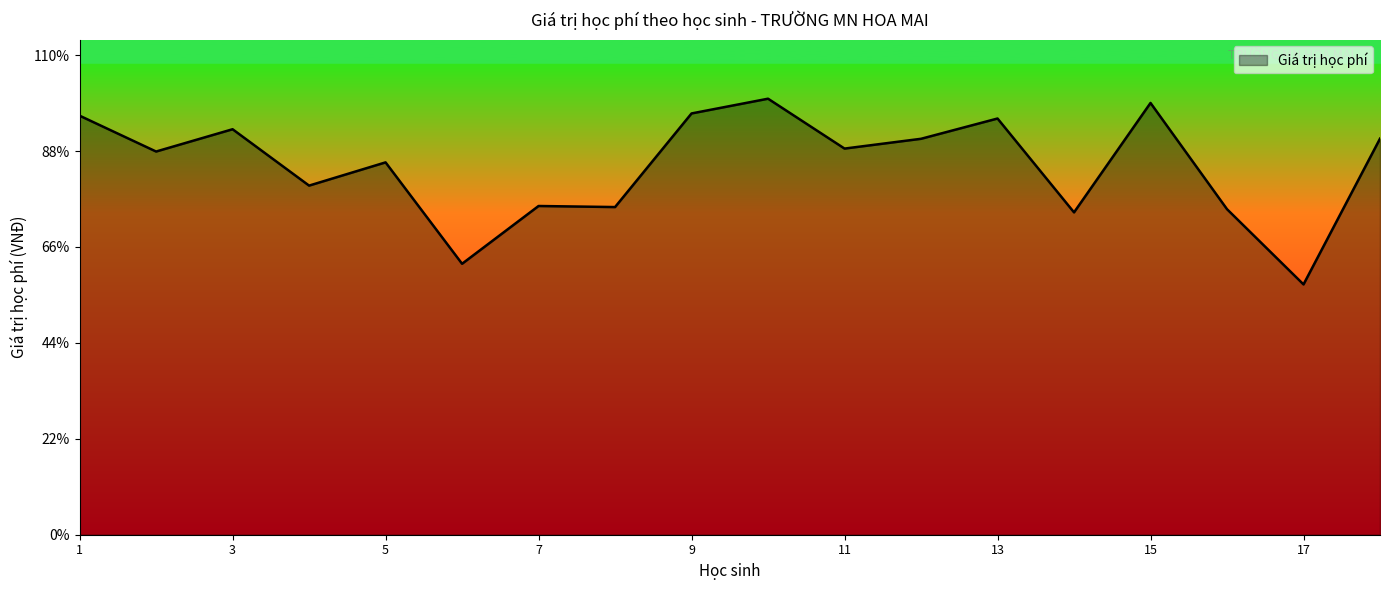

Does the chart have visible grid lines?

No